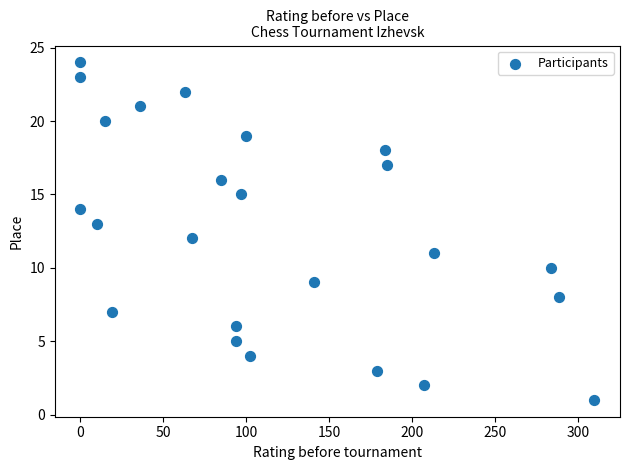

What is the range of Y values (max minus min)?

23